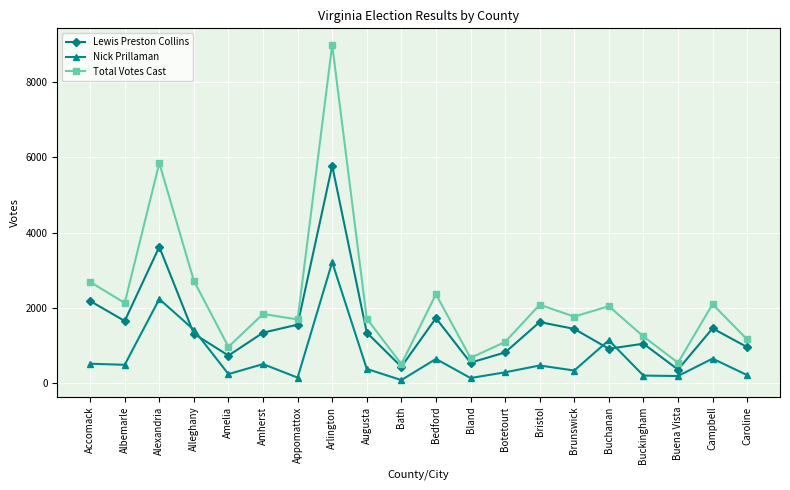

What are all the series names shown in the legend?

Lewis Preston Collins, Nick Prillaman, Total Votes Cast